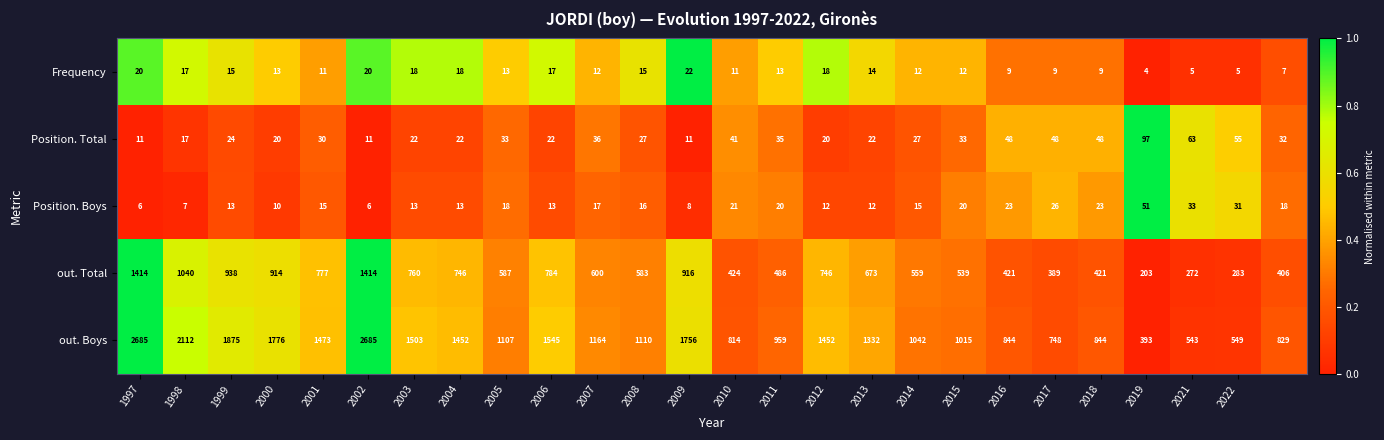

What is the average value of the Frequency series?

13